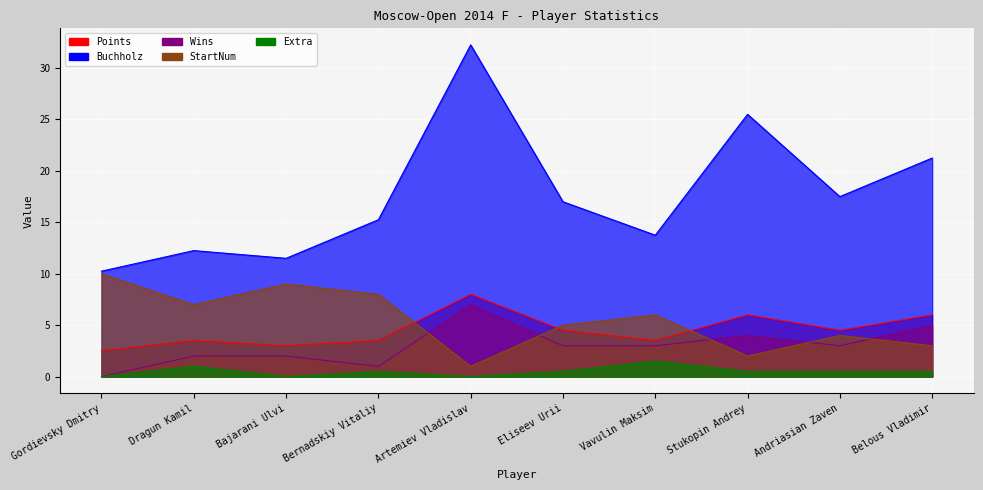

What is the label of the 4th point from the right?

Vavulin Maksim